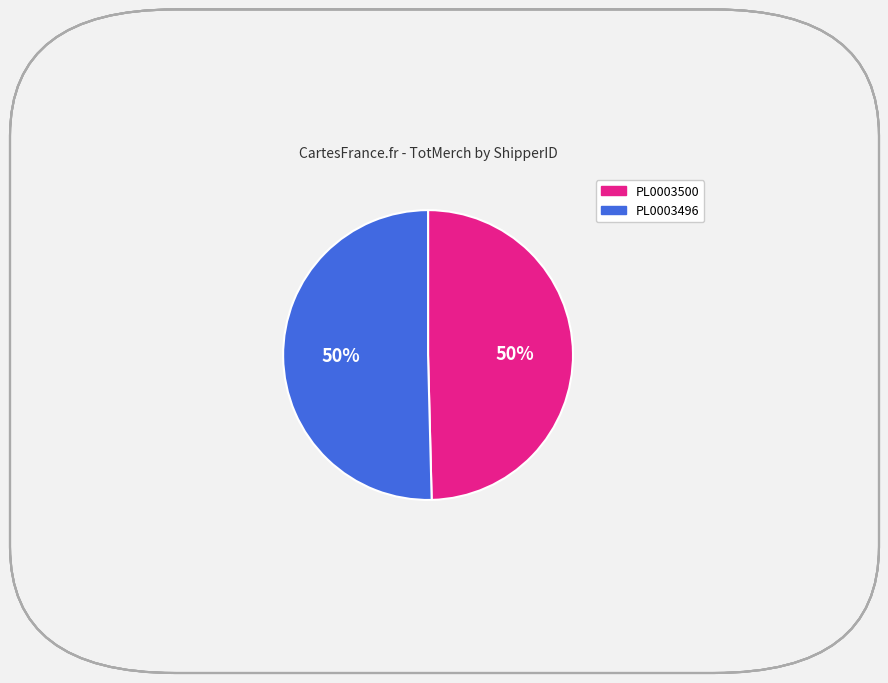

How many segments does this pie chart have?

2